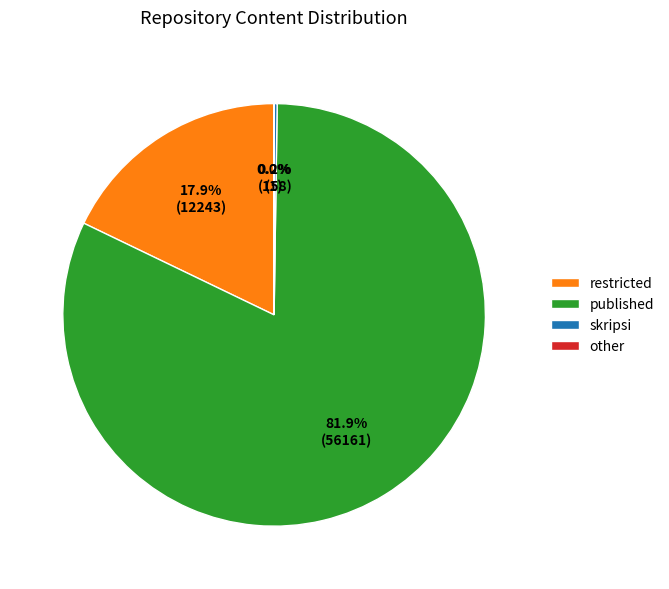

What portion of the pie excludes published?

18.1%